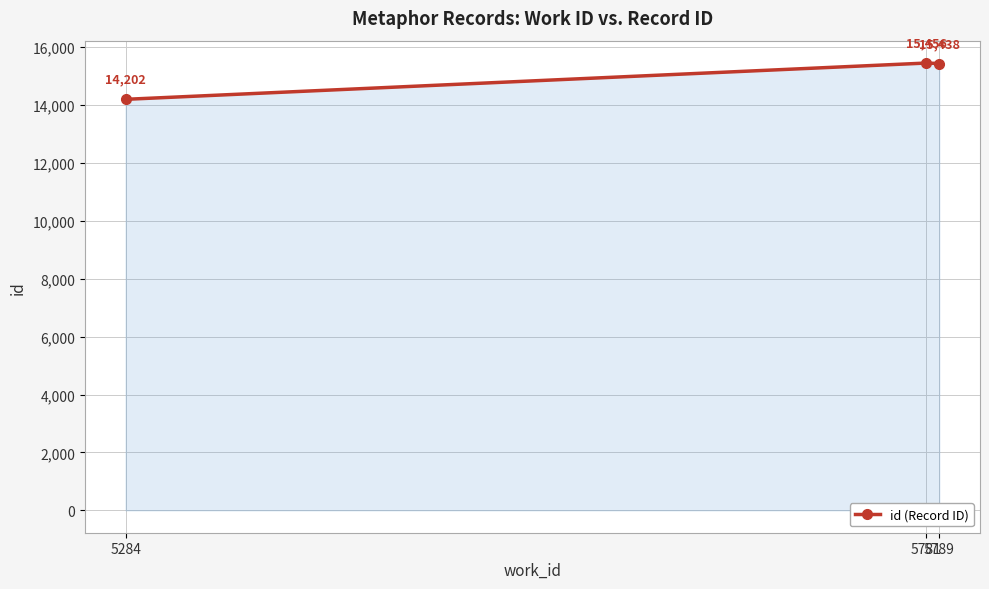

Reading left to right, extract all data points from this chart.

14202	15456	15438